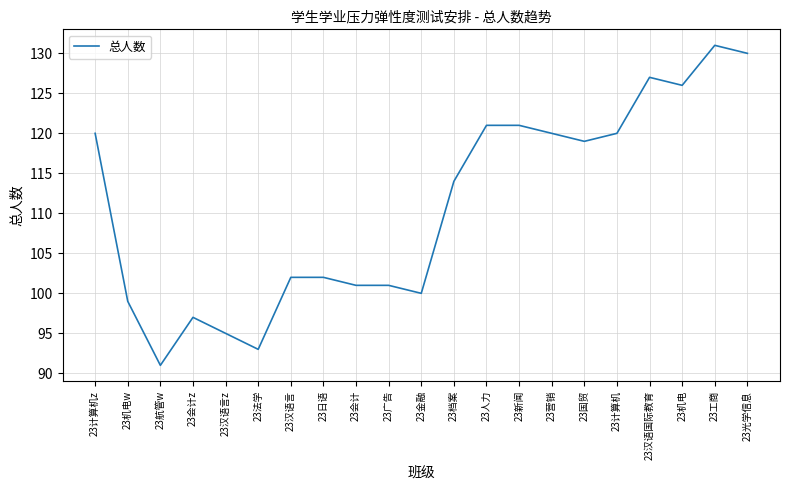

What is the average value?

111